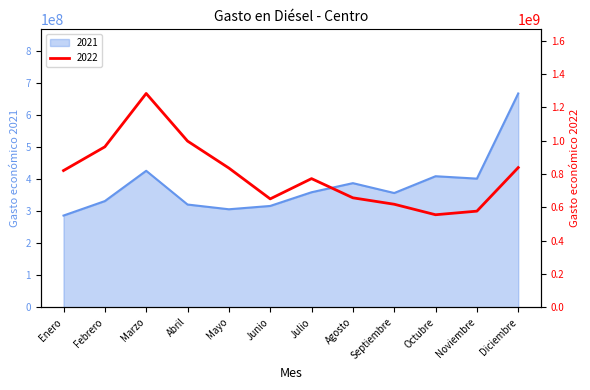

What is the difference between the second highest and minimum values in the 2022 series?

441975761